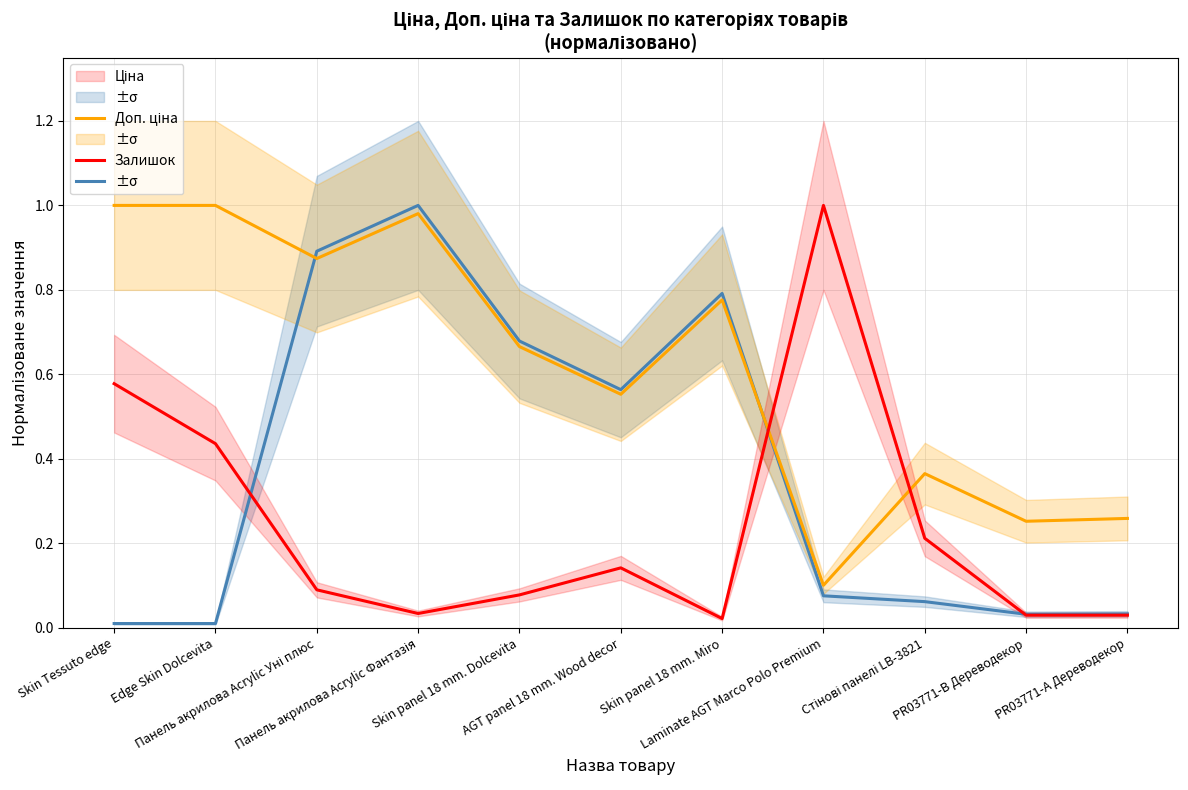

True or false: Ціна and Залишок cross at least once.

True